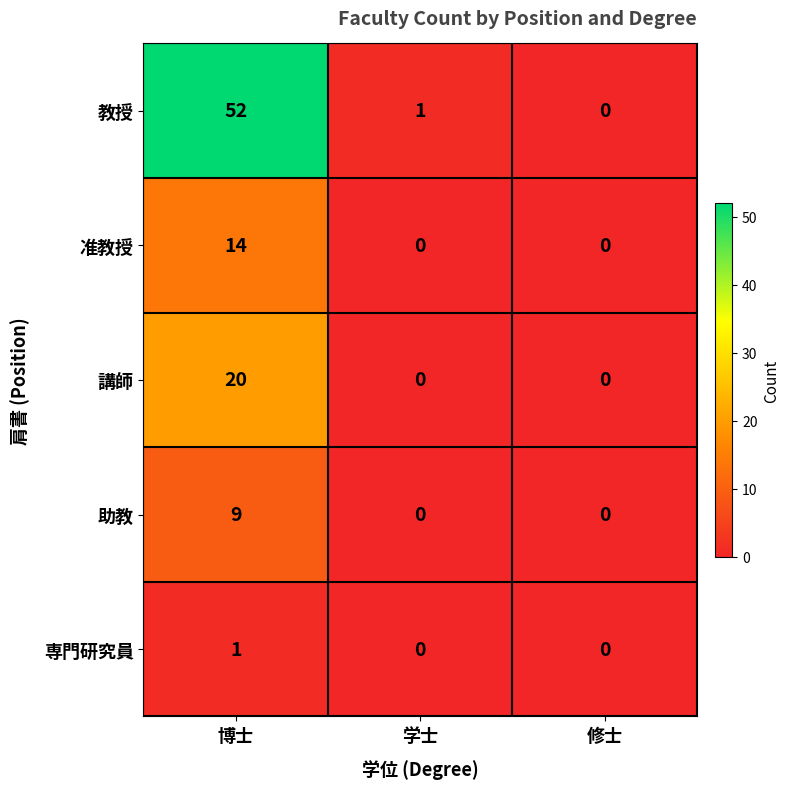

What is the total value across all series at 学士?

1